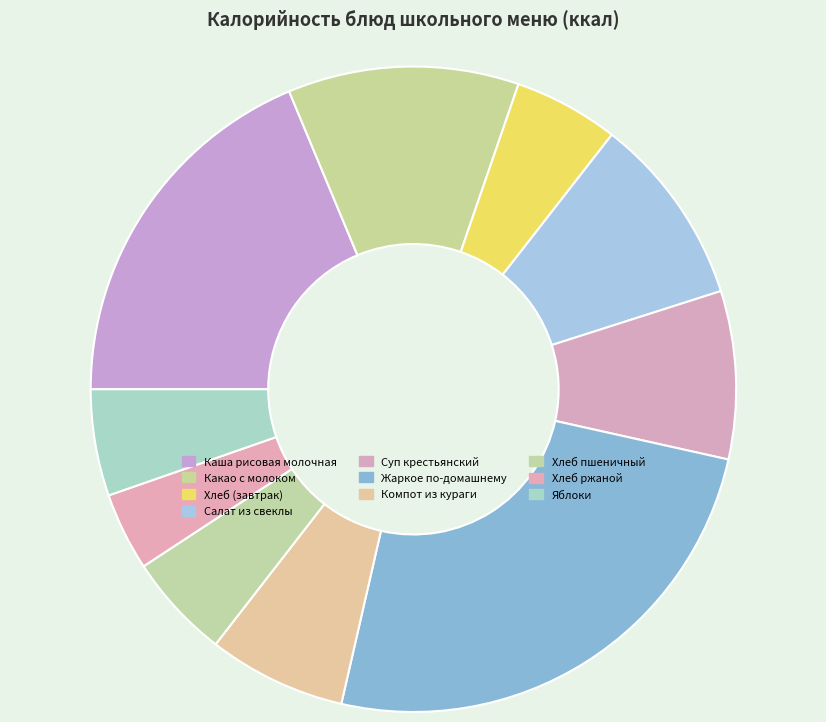

Is the sum of Салат из свеклы and Хлеб ржаной greater than half?

No